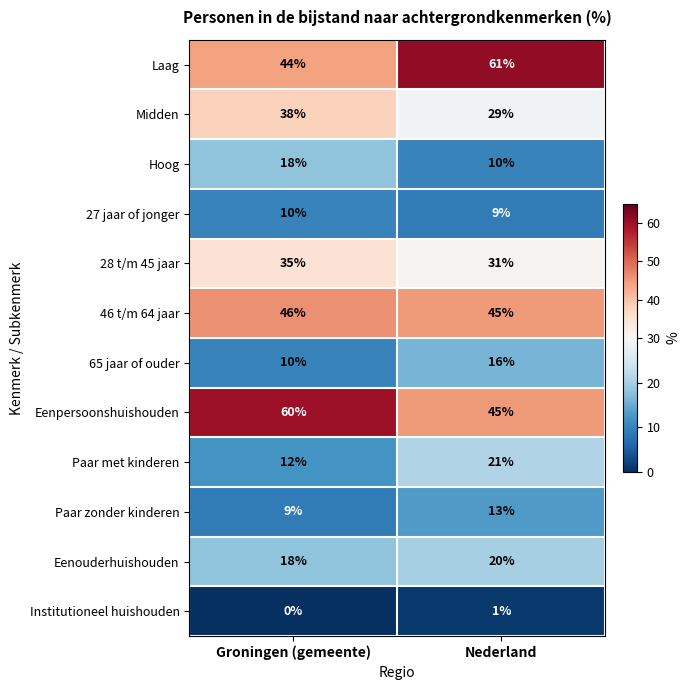

The value of 65 jaar of ouder at Nederland is 16. True or false?

True